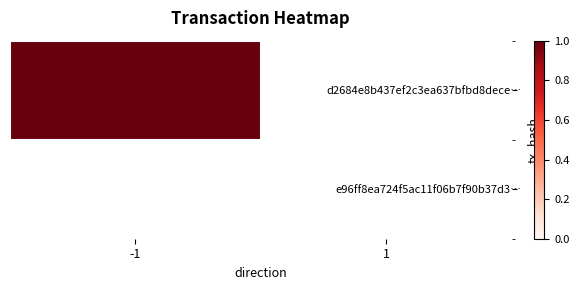

Which category has the highest value across all series?

-1